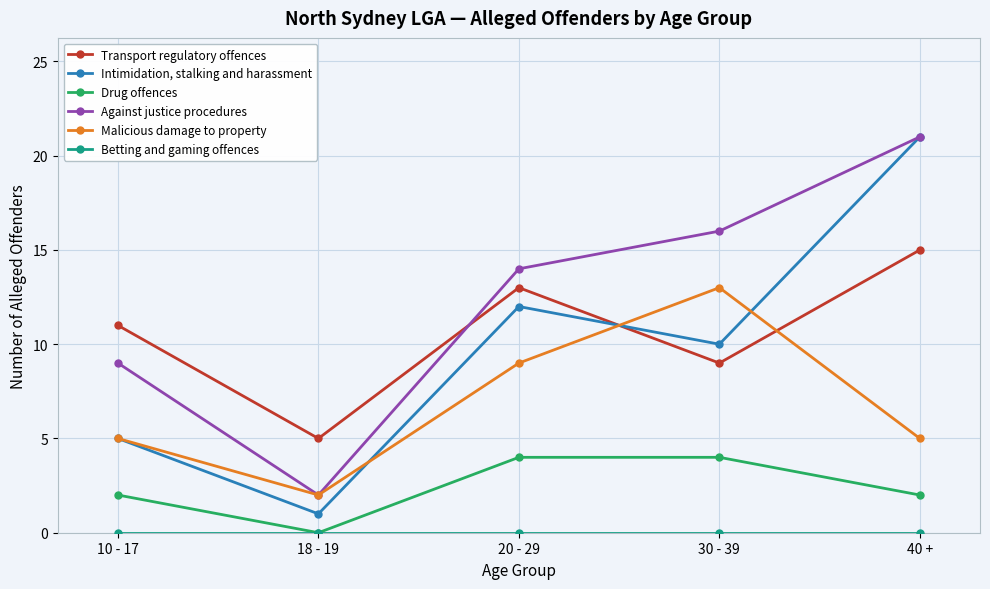

Is it true that Against justice procedures equals 6 at 10 - 17?

False